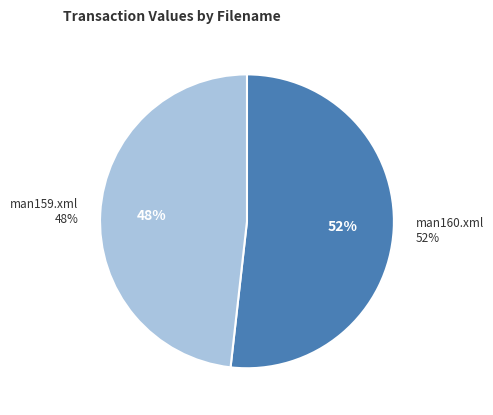

To the nearest percent, what is the difference between the man160.xml and man159.xml slice percentages?

4%